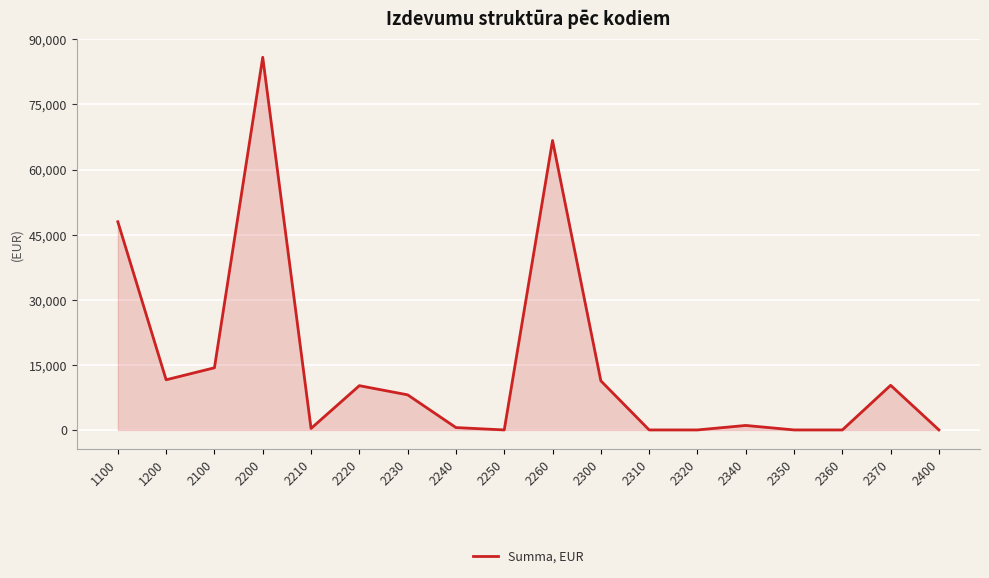

Between 1100 and 2220, which is larger?

1100